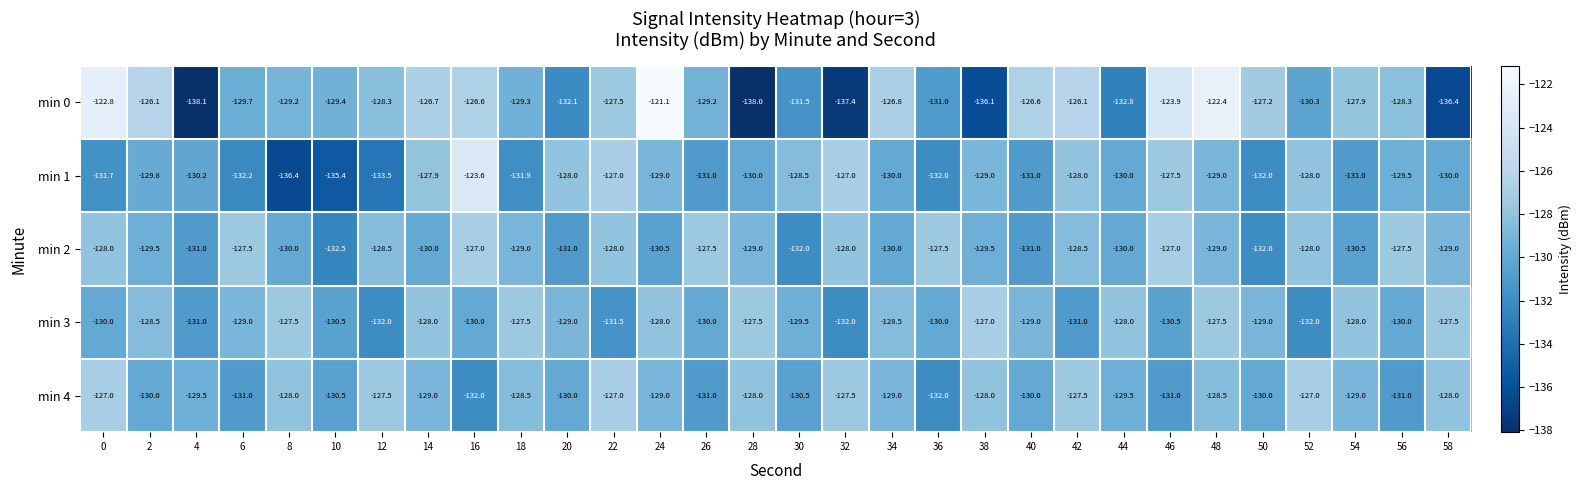

What is the smallest value displayed?

-138.1